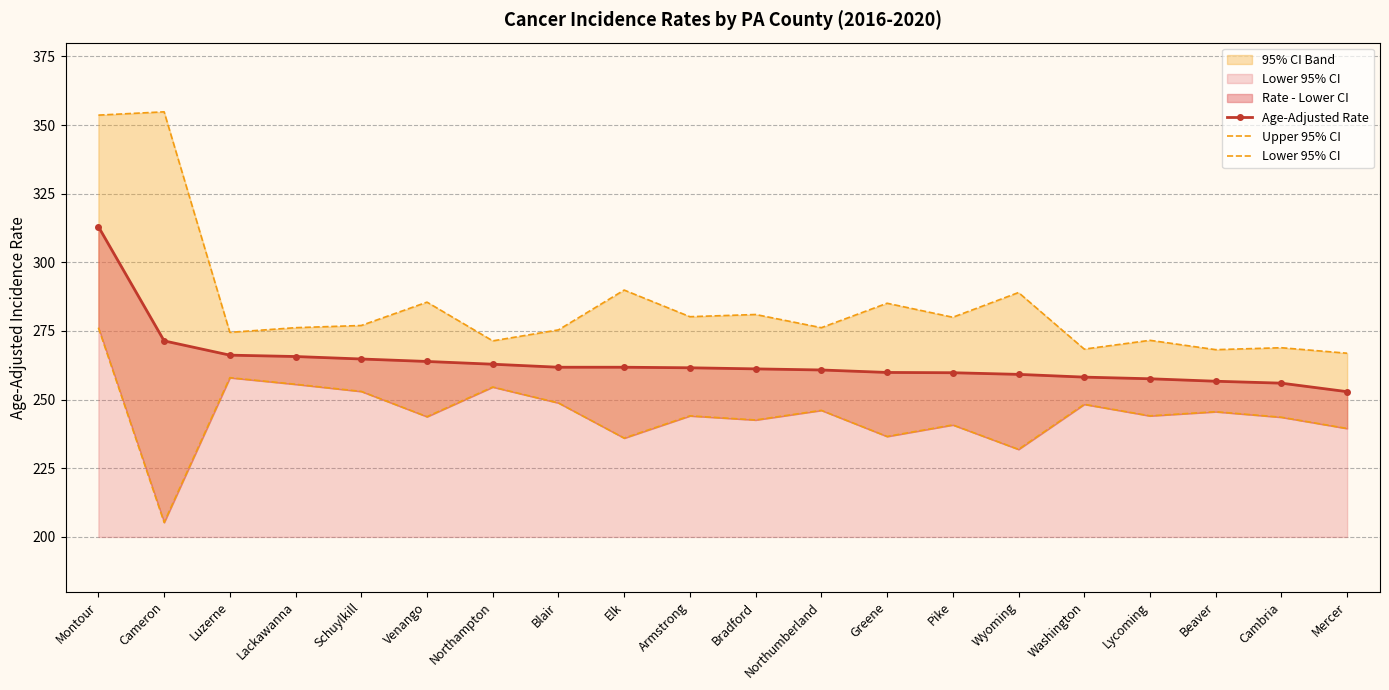

Which series has the largest range (max minus min)?

Upper 95% CI